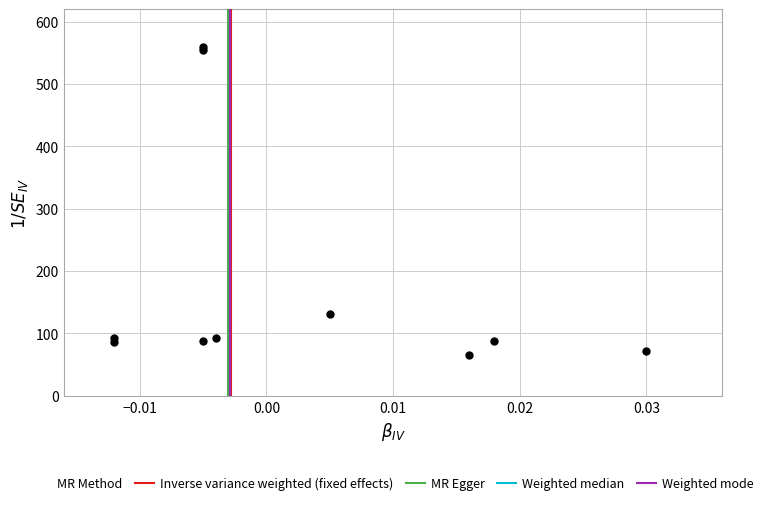

What Y value in the scatter plot is closest to 312?

131